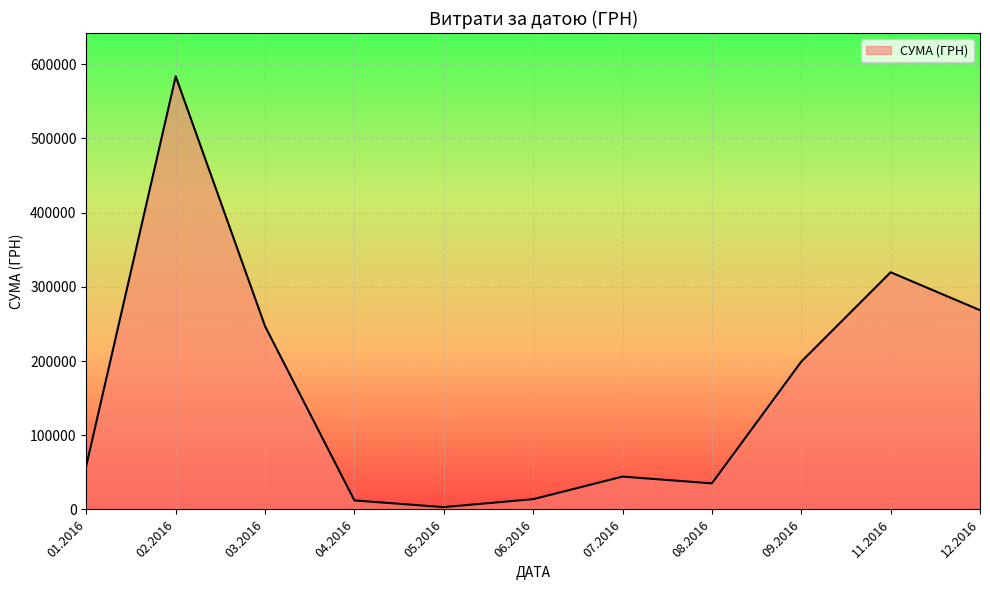

How many interior local valleys (lower than both neighbors) does the data have?

2